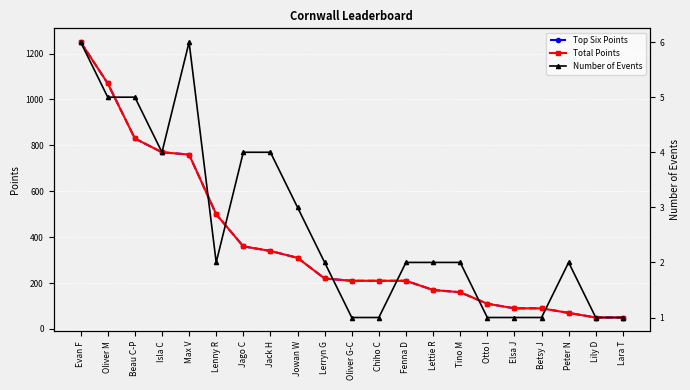

What are all the series names shown in the legend?

Top Six Points, Total Points, Number of Events